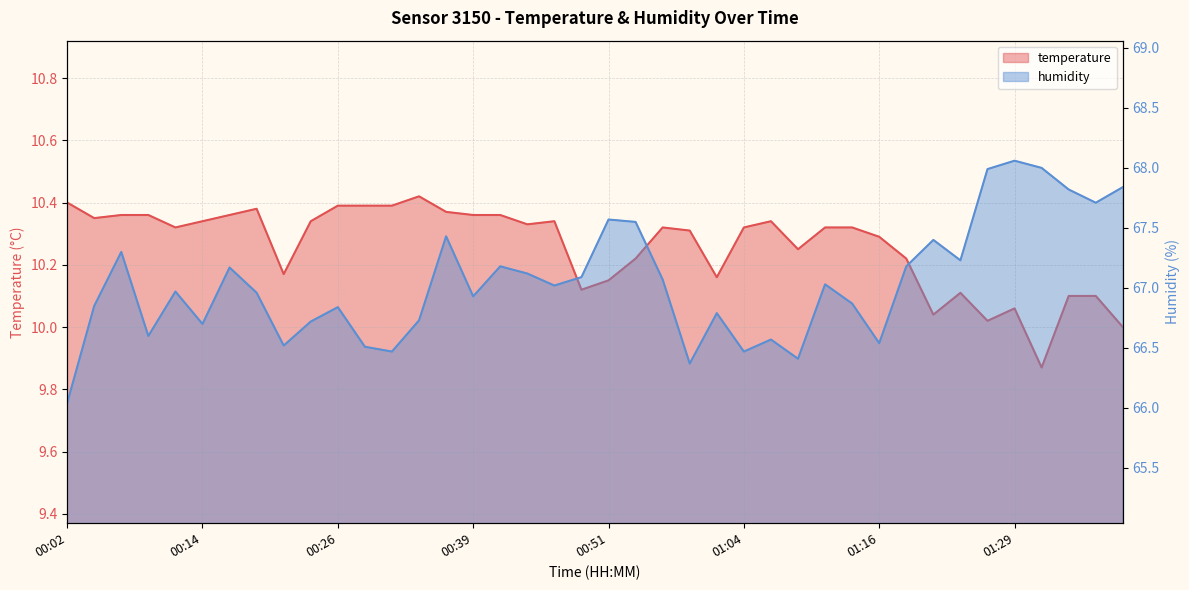

What is the spread (max minus min) of values at 01:36?

57.6